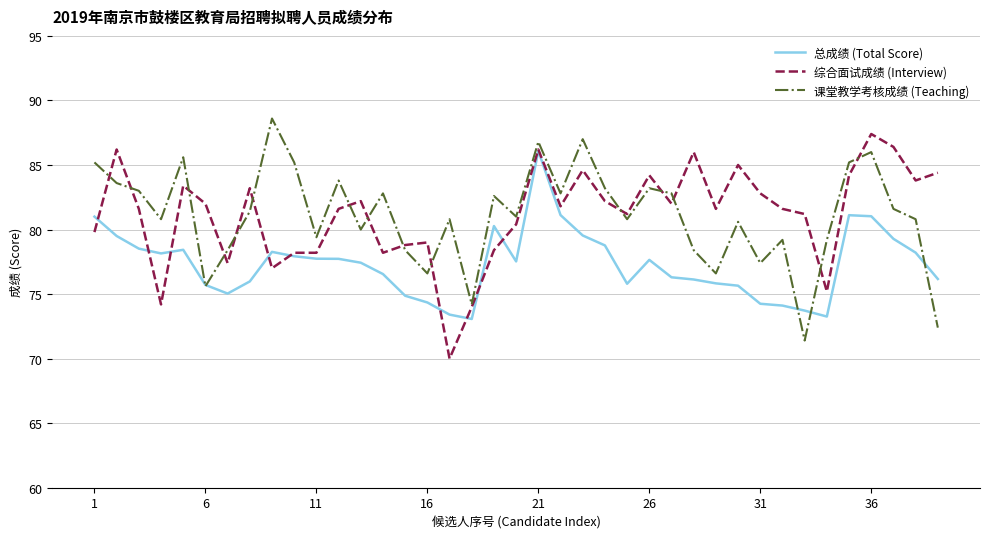

What is the minimum value for 课堂教学考核成绩 (Teaching)?

71.4